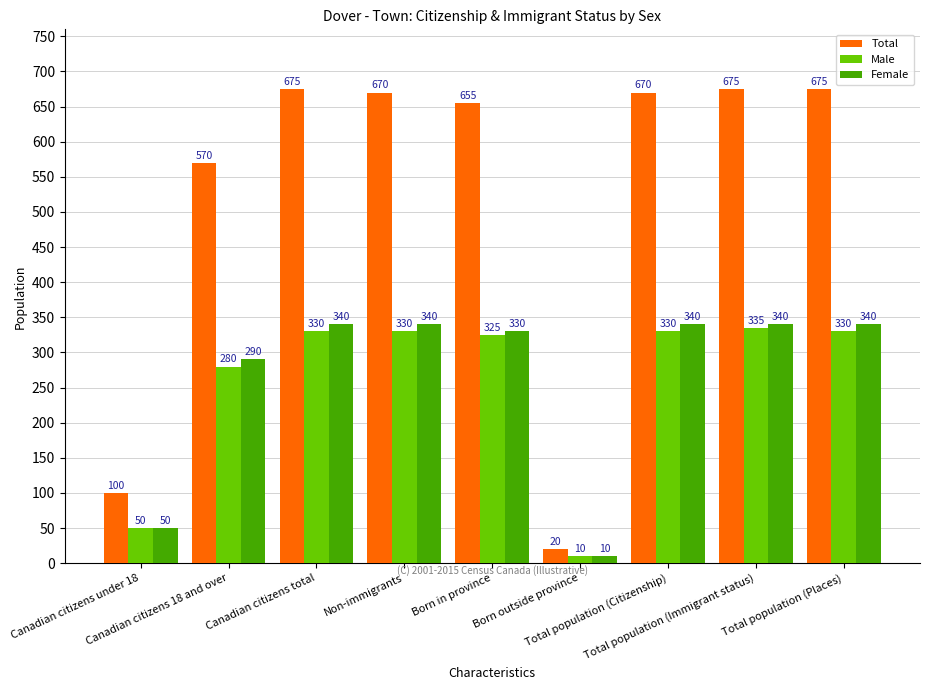

What is the minimum value for Female?

10